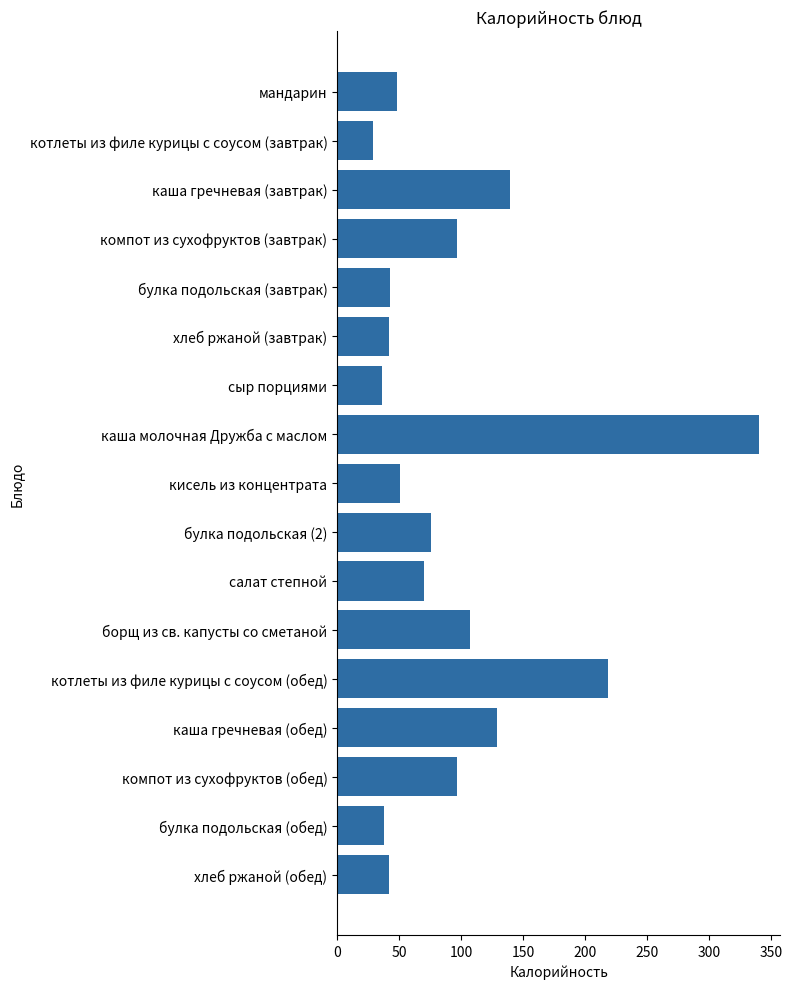

What is the change in value from компот из сухофруктов (завтрак) to хлеб ржаной (завтрак)?

-55